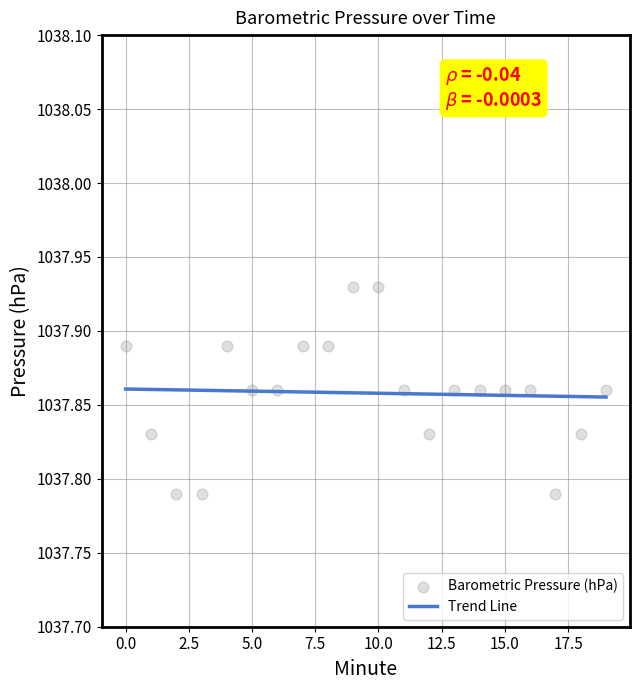

Which series has the largest Y range (max minus min)?

Barometric Pressure (hPa)